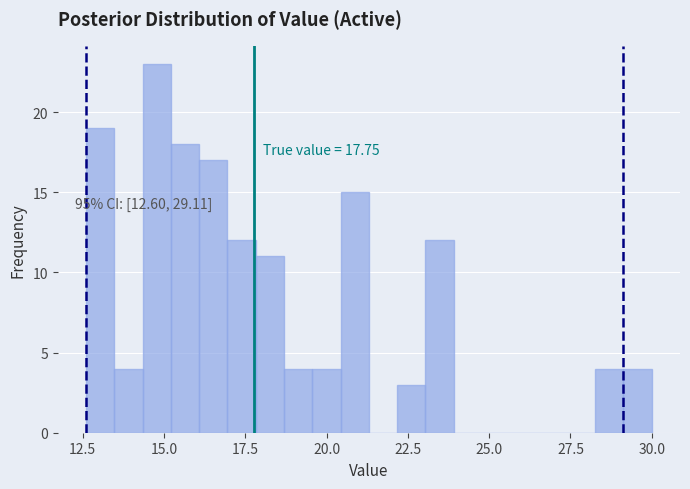

Around what value on the x-axis is the tallest bar? Give the approximate position of its centre, as read against the axis.

15.0